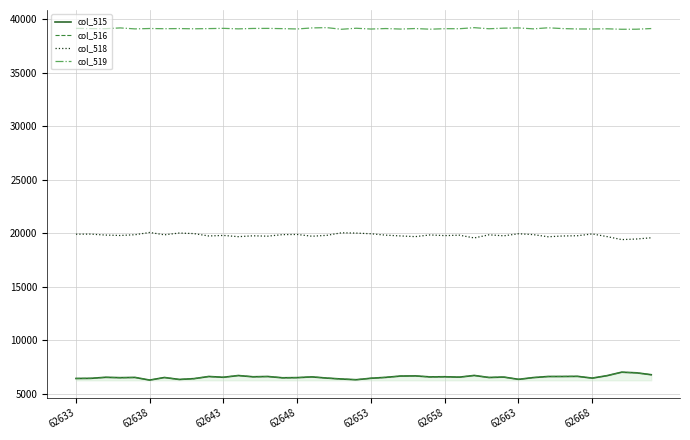

What is the maximum value for col_516?

7025